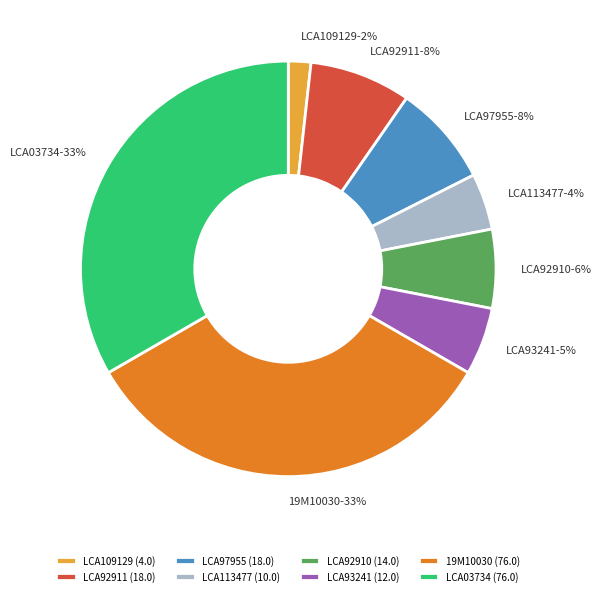

To the nearest percent, what is the difference between the LCA92910 and 19M10030 slice percentages?

27%